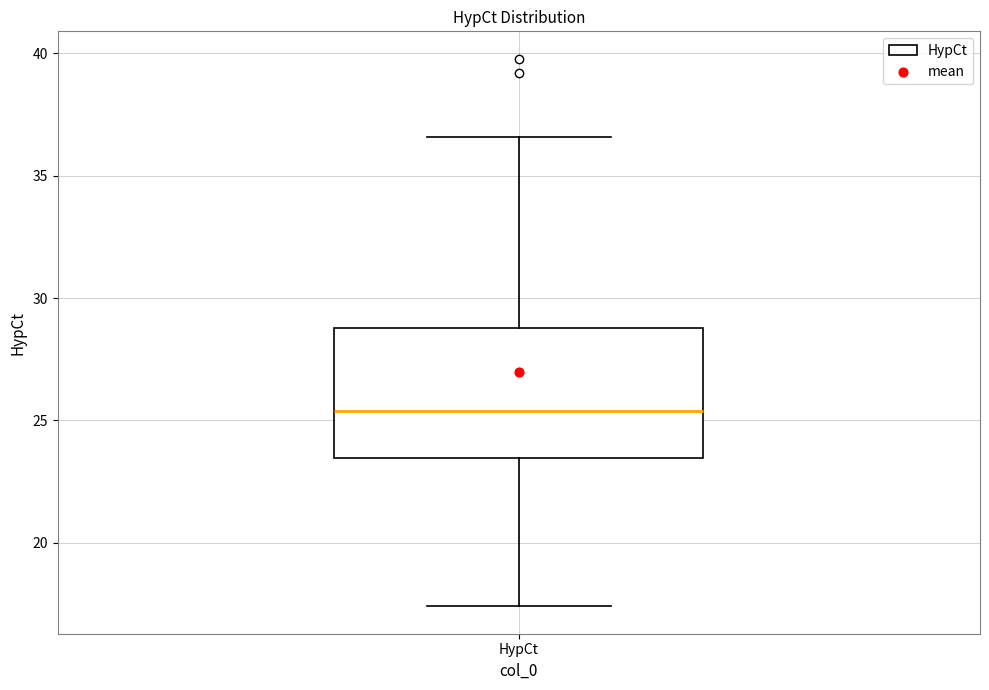

Read this box plot against the y-axis: the position of the median line, the range covered by the box, and the ends of both whiskers. The values are not printed on the chart, so give them approximately, as read against the axis.

median 25.5, box 23.5 to 29.0, whiskers 17.5 to 36.5